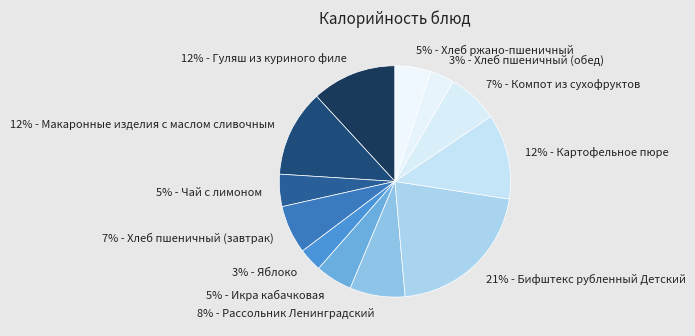

Approximately how many times larger is the value at 3% - Яблоко compared to 3% - Хлеб пшеничный (обед)?

1.0